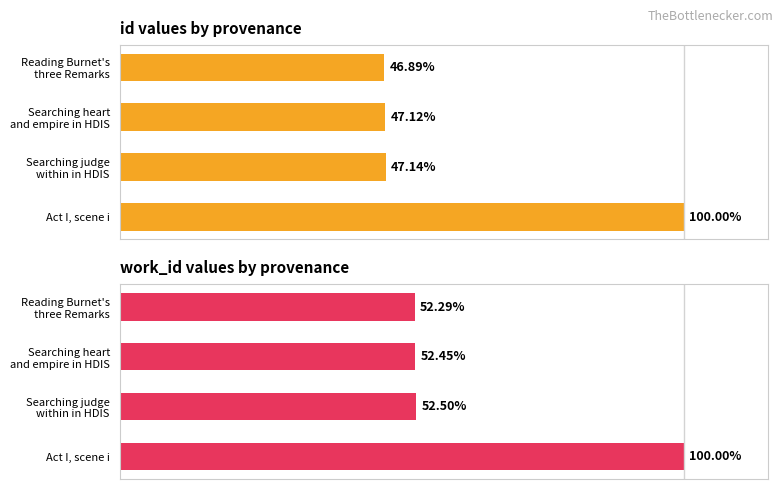

What is the value of the work_id bar at the 4th from the left?

100.0